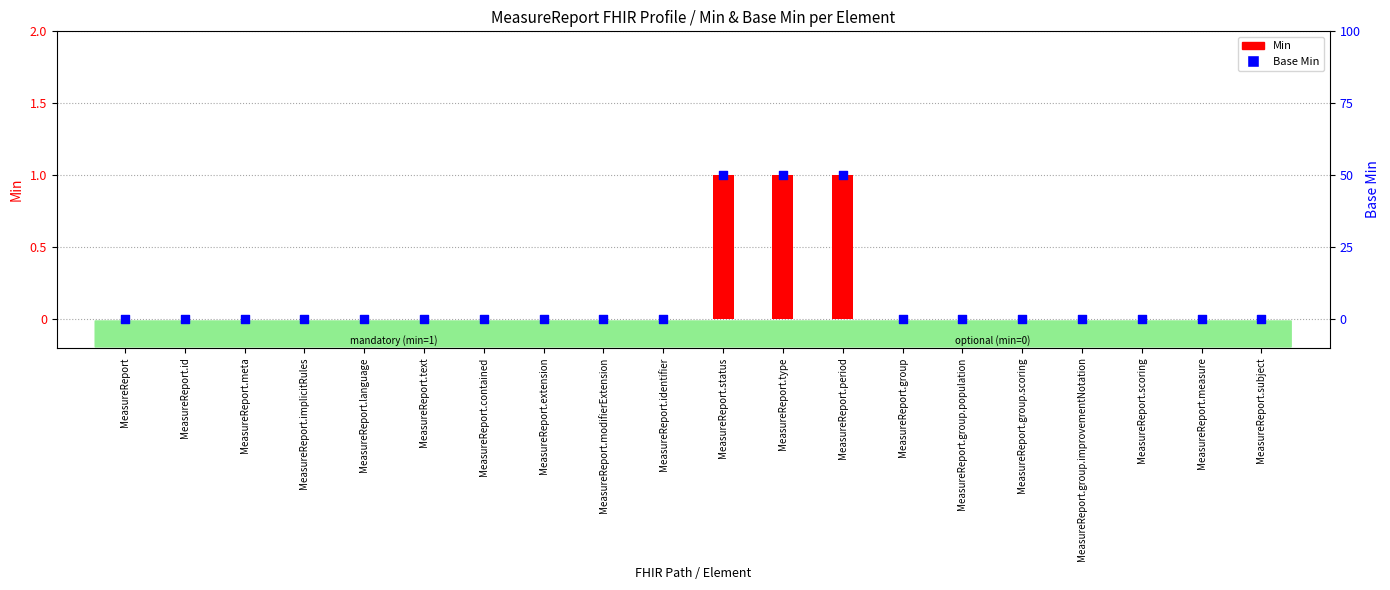

Which series reaches the minimum Y coordinate?

Min